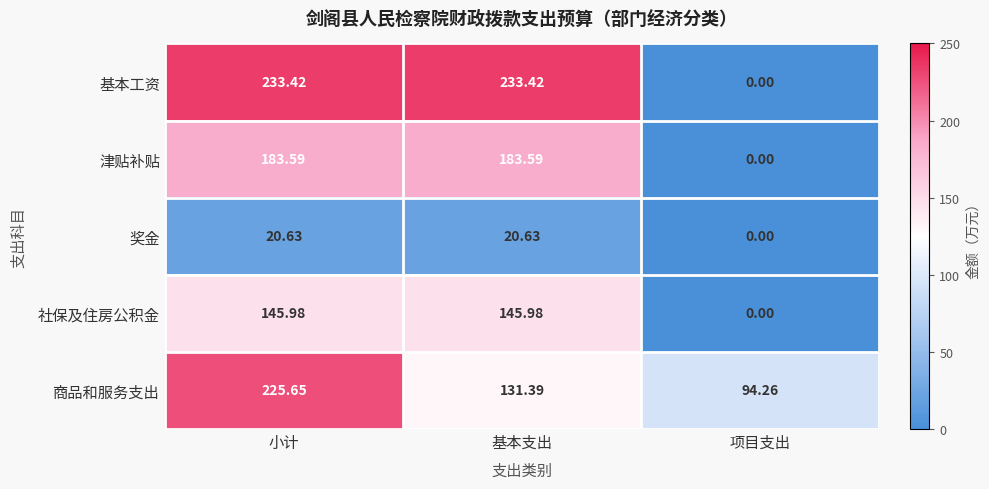

Which series has the largest total across all categories?

基本工资